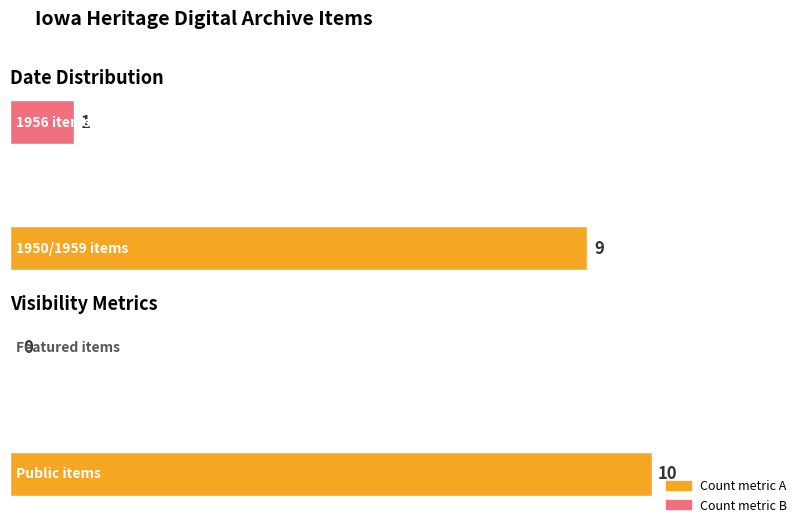

What is the average value?

5